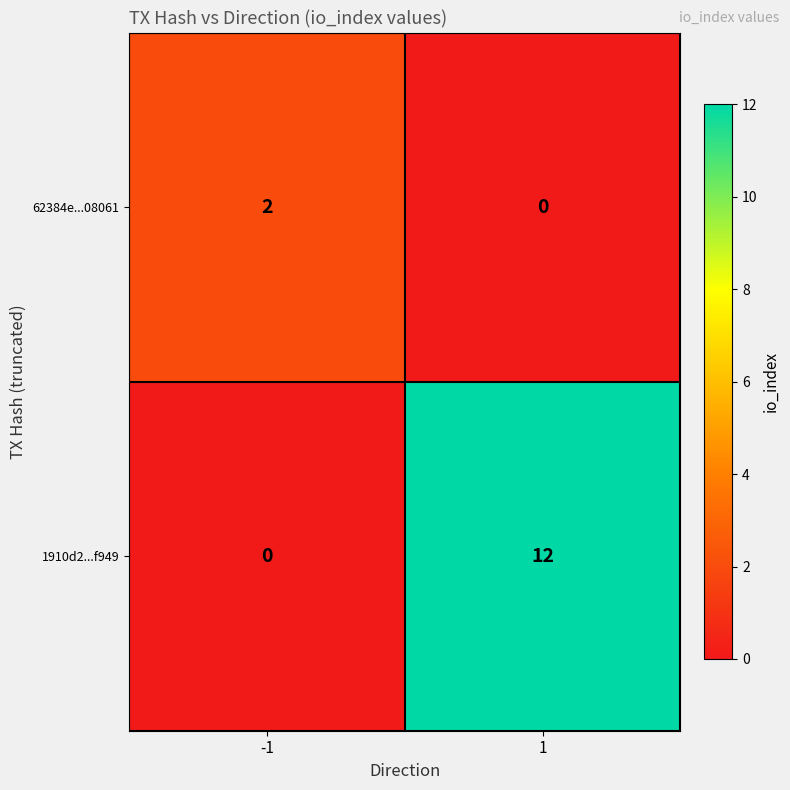

At which category does the chart reach its peak across all series?

1